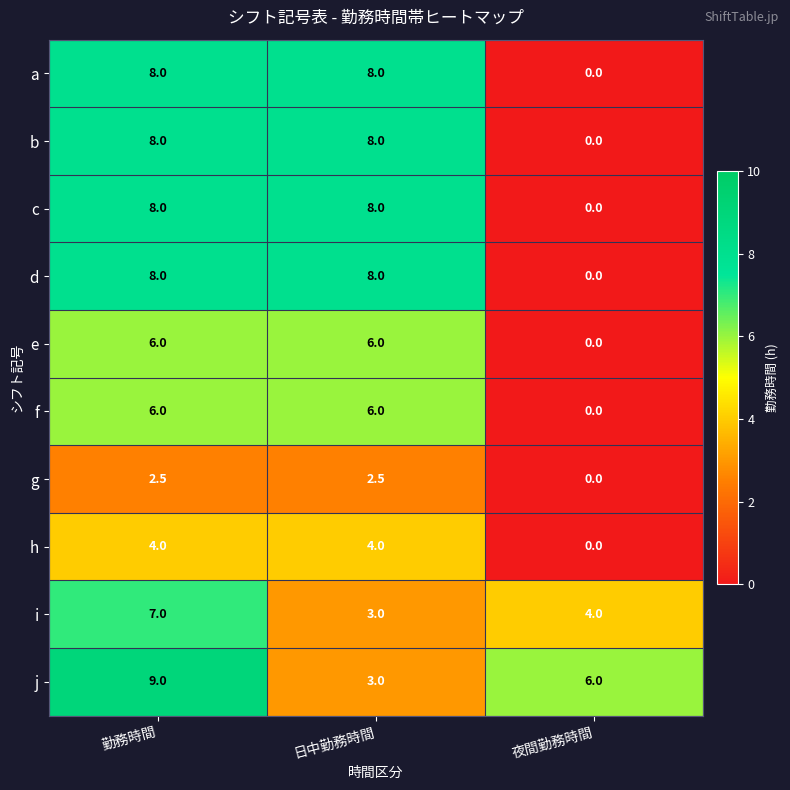

The c series shows 13.7 at 勤務時間. True or false?

False